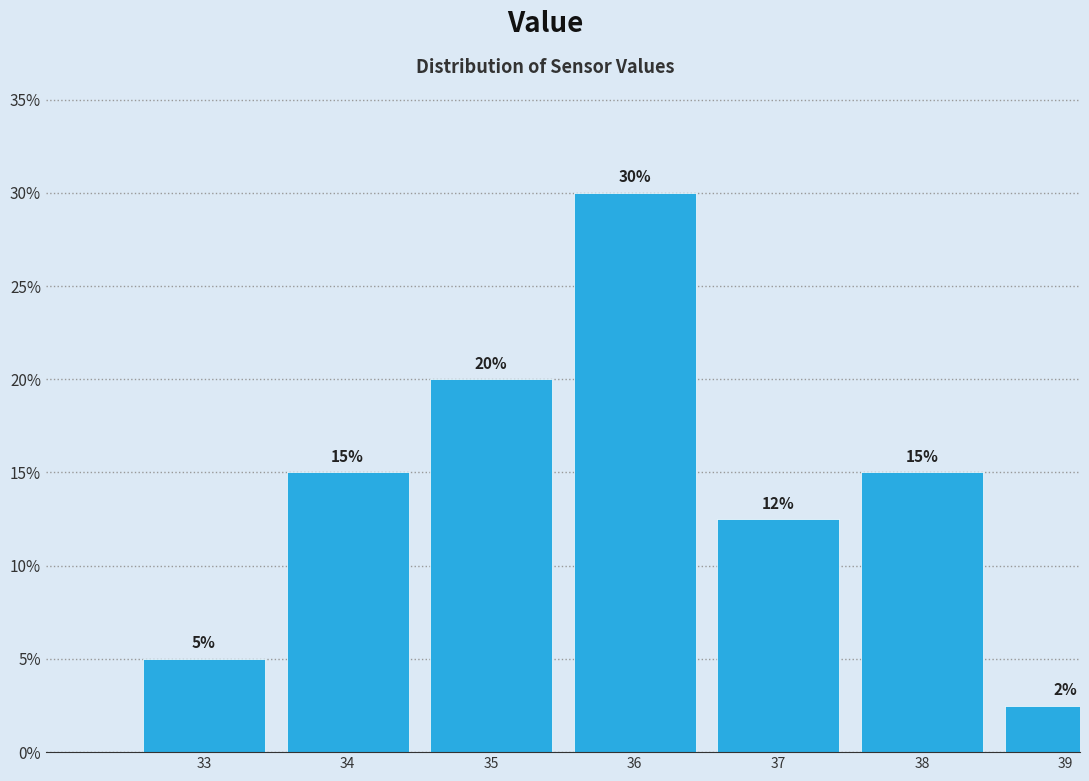

Is it true that the value at 39 is 1.2?

False